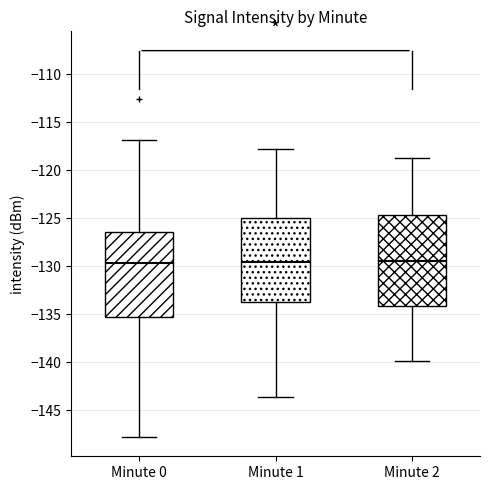

Reading left to right, read every box against the y-axis: the position of its median line, the range the box covers, and the ends of its whiskers. The values are not printed on the chart, so give them approximately, as read against the axis.

Minute 0: median -129.5, box -135.5 to -126.5, whiskers -148.0 to -117.0
Minute 1: median -129.5, box -133.5 to -125.0, whiskers -143.5 to -118.0
Minute 2: median -129.5, box -134.0 to -124.5, whiskers -140.0 to -119.0